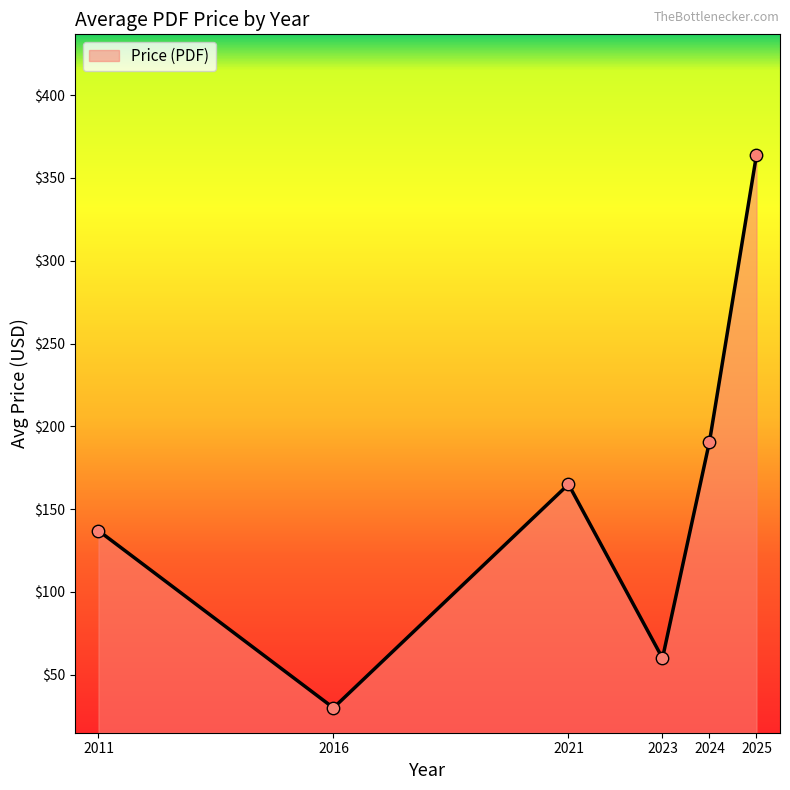

Between 2016 and 2023, which is larger?

2023